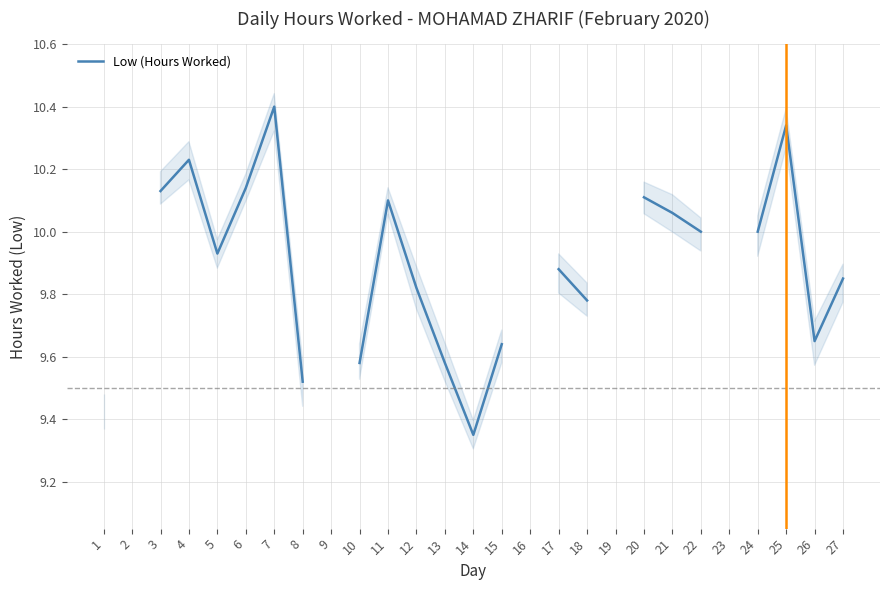

At which category does the chart reach its minimum across all series?

14